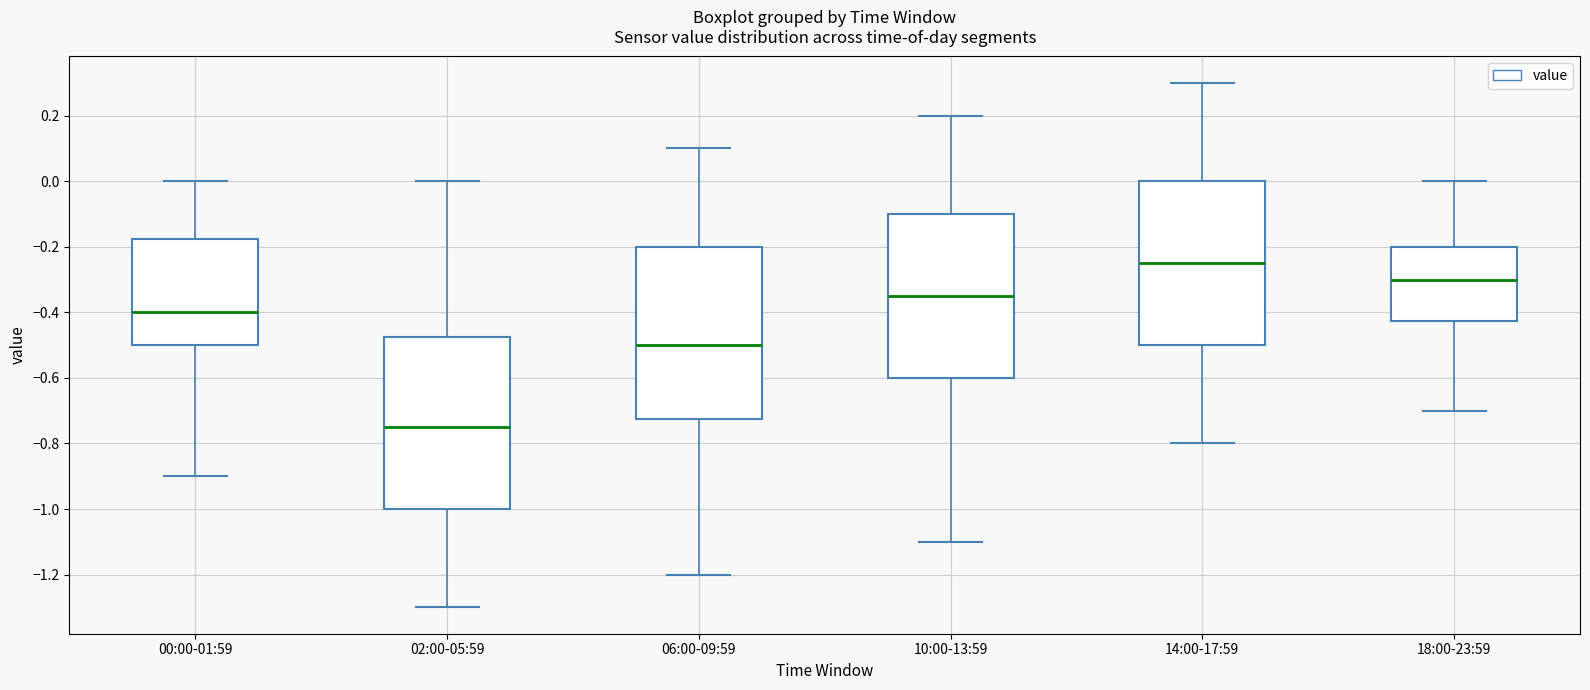

Which box has the highest median line?

14:00-17:59